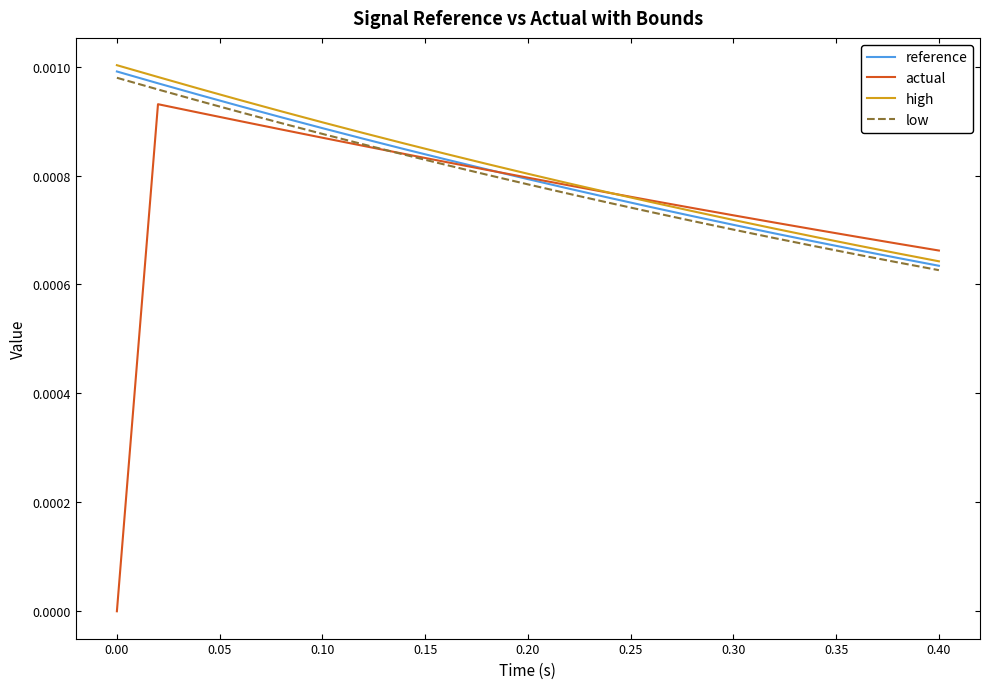

Which series has the widest spread of values?

actual